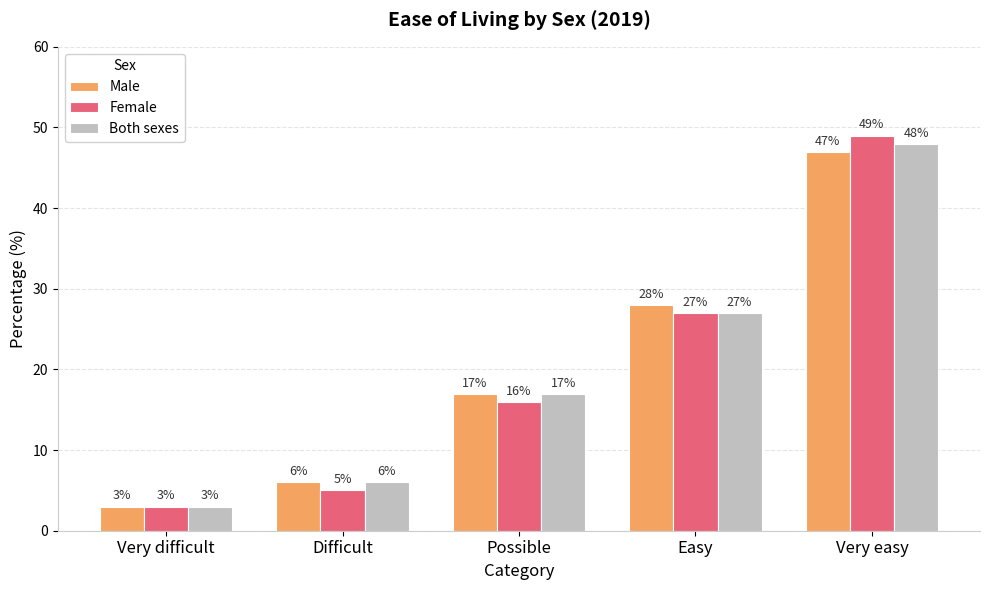

What is the difference between the Female values at Very difficult and Possible?

13